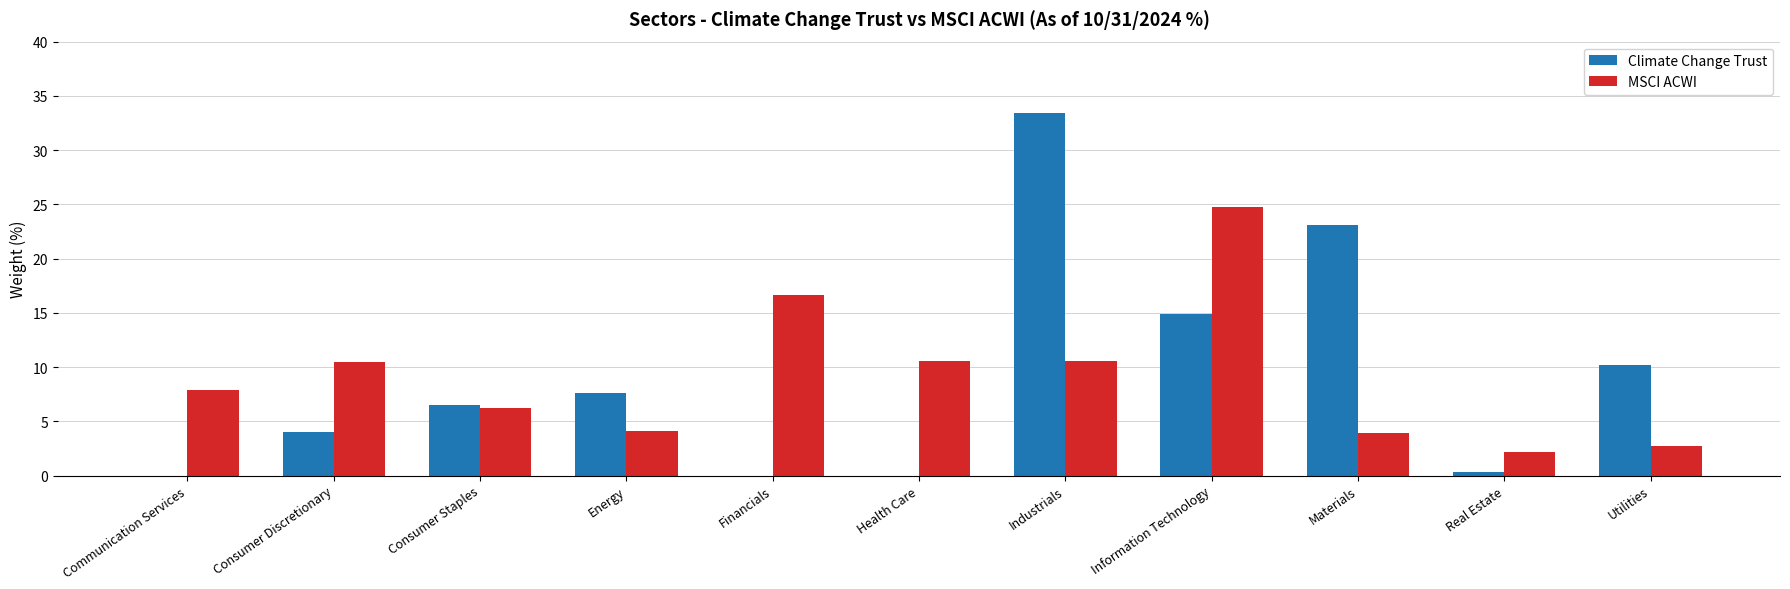

What is the sum of the MSCI ACWI values at Financials and Information Technology?

41.4